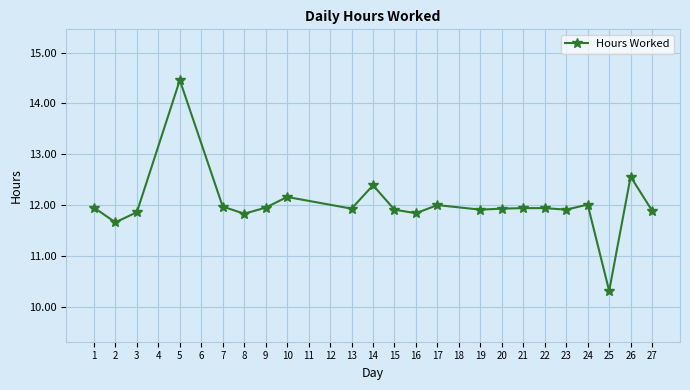

What is the ratio of the value at 22 to the value at 9?

1.0